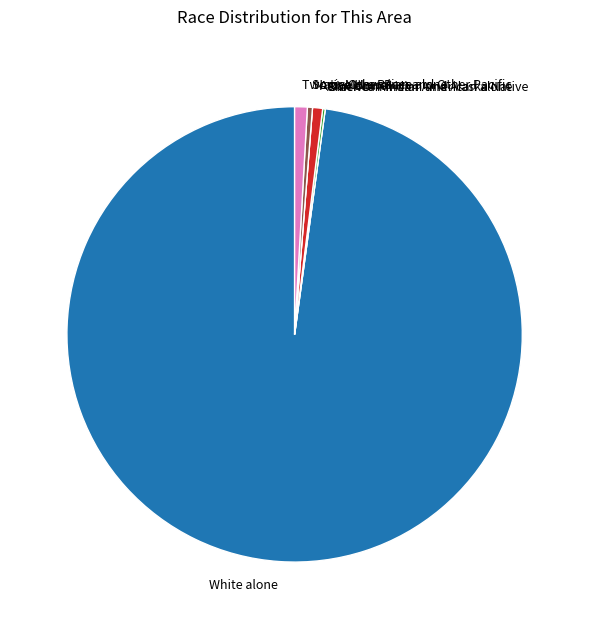

Is there a majority slice in this chart?

Yes